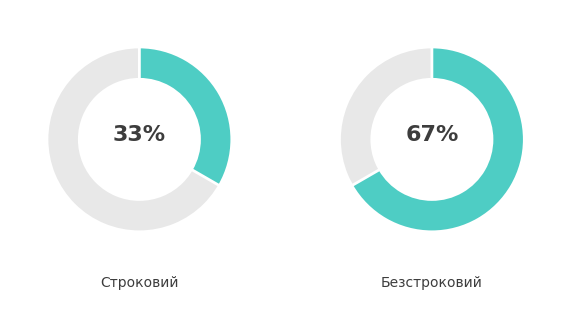

Which slice is the largest?

Безстроковий